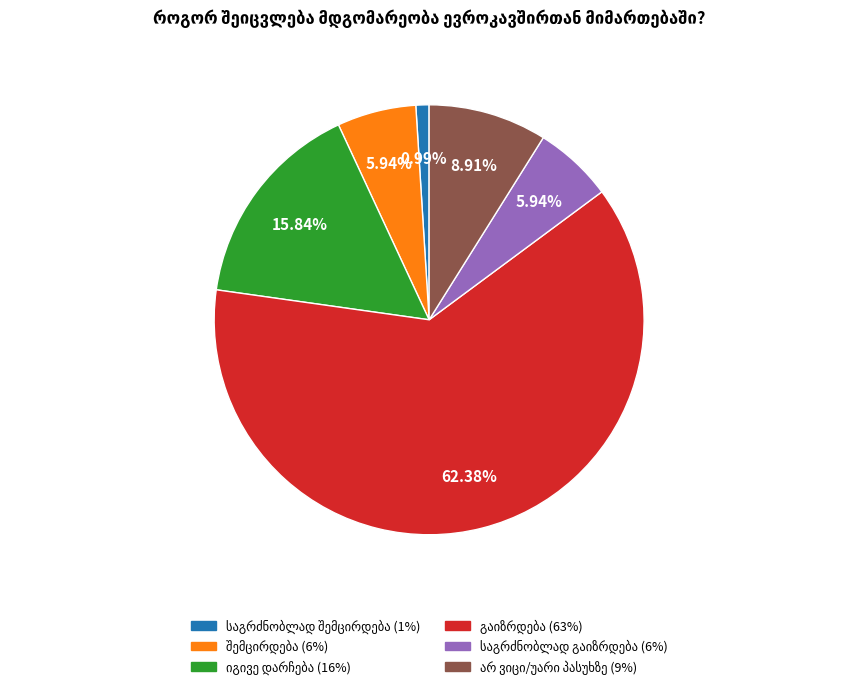

Is there a majority slice in this chart?

Yes